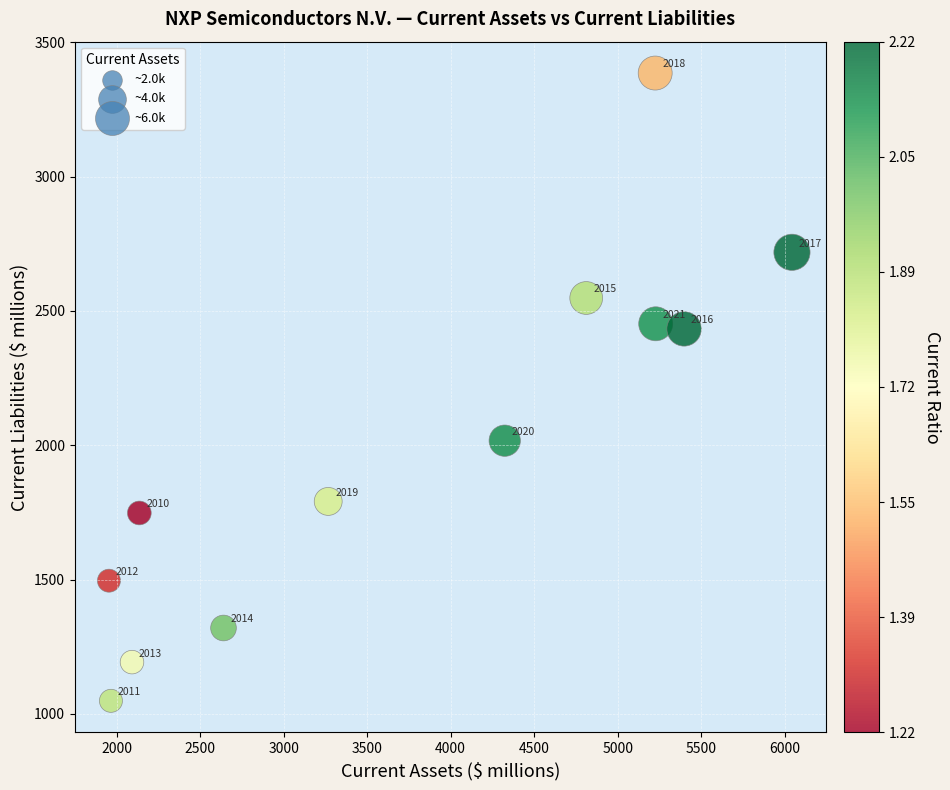

What Y value in the scatter plot is closest to 2217?

2017